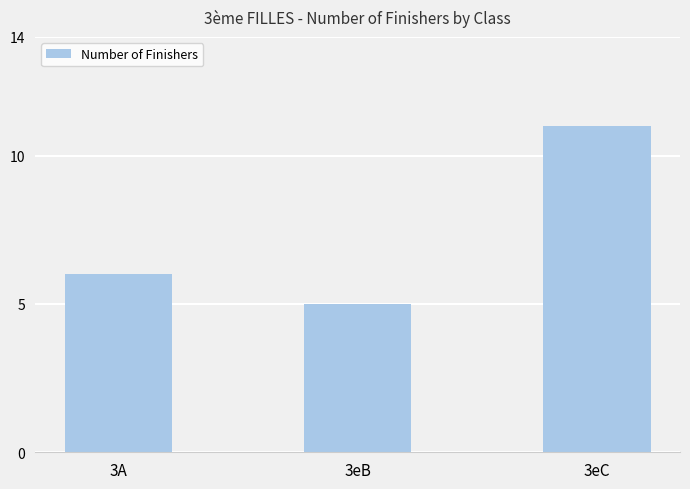

What is the difference between the maximum and minimum values?

6